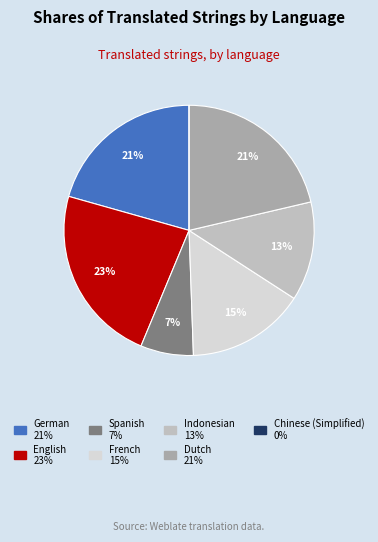

What is the total percentage of French and Indonesian?

28.1%